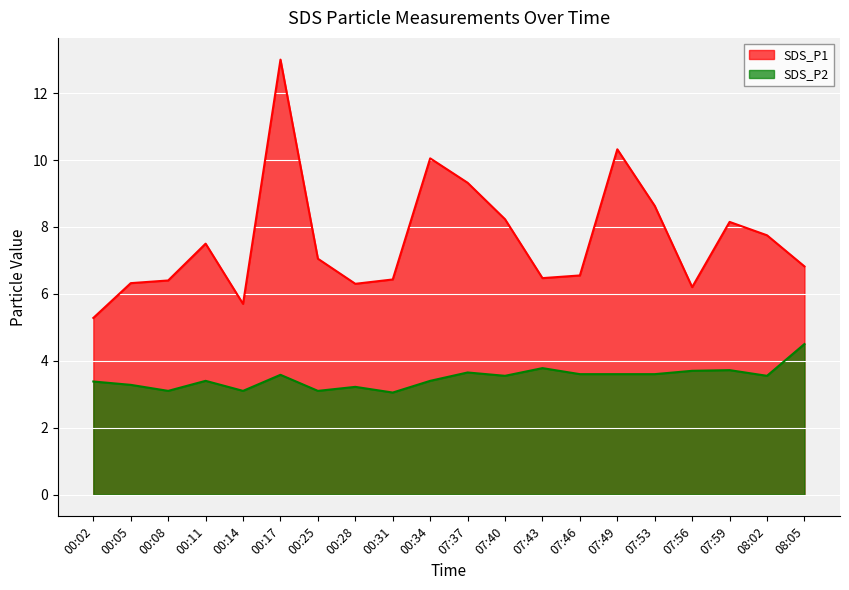

Rank the series at 00:02 from lowest to highest value.

SDS_P2, SDS_P1